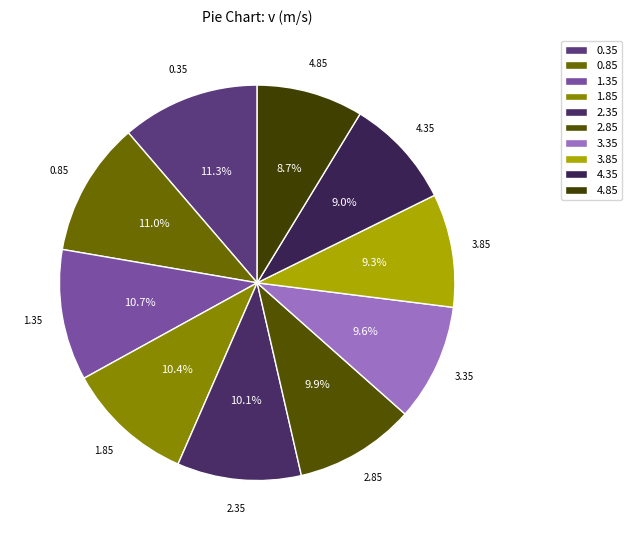

Does 4.35 account for over 50% of the chart?

No